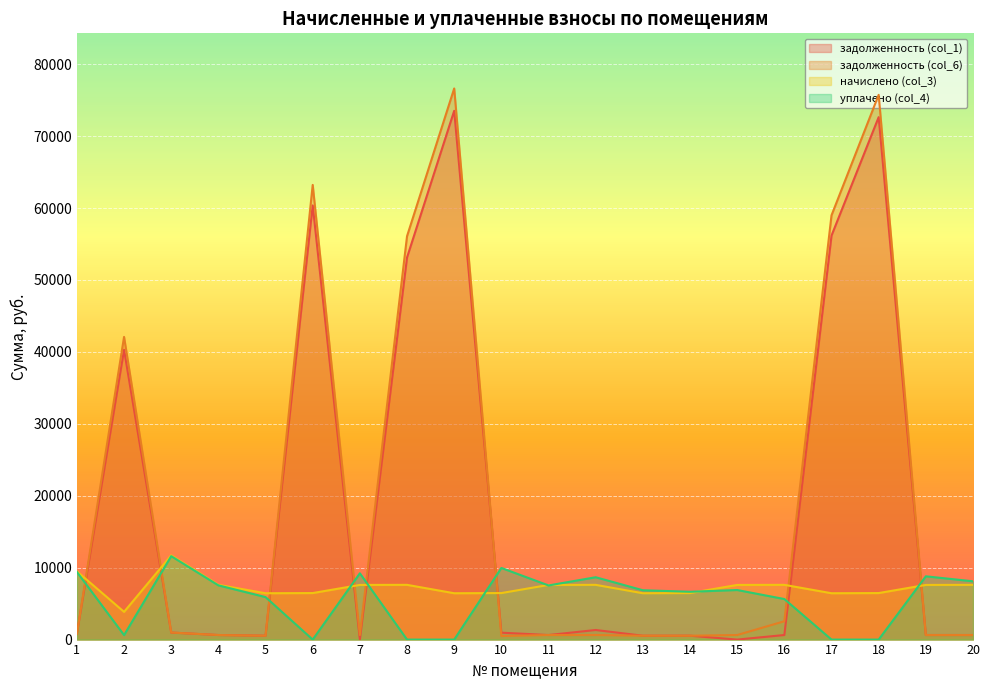

Reading left to right, extract all data points from this chart.

задолженность (col_1): 791.1	40286.7	975.5	634.1	536.9	60357.7	0.0	53125.2	73514.7	959.3	633.1	1333.2	536.9	538.9	0.0	634.1	56163.5	72633.4	635.8	634.1
задолженность (col_6): 791.1	42076.5	978.0	634.1	536.9	63209.8	633.1	56081.7	76621.4	496.9	633.1	634.1	536.9	538.9	633.1	2546.8	58981.7	75732.6	633.1	634.1
начислено (col_3): 9493.8	3853.4	11706.2	7609.7	6442.7	6467.0	7597.6	7609.7	6442.7	6467.0	7597.6	7609.7	6442.7	6467.0	7597.6	7609.7	6442.7	6467.0	7597.6	7609.7
уплачено (col_4): 9405.5	624.2	11597.4	7538.9	5905.7	0.0	9214.4	0.0	0.0	9959.2	7526.9	8665.7	6859.8	6647.4	6890.6	5636.5	0.0	0.0	8795.6	8102.3